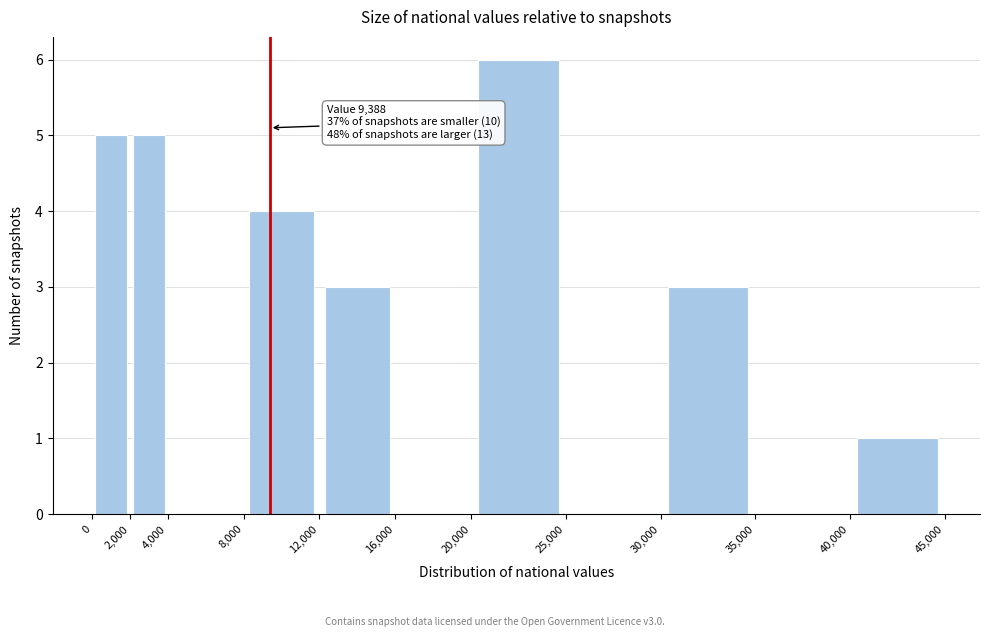

Over which range of the x-axis is the bar tallest?

20,000 to 25,000